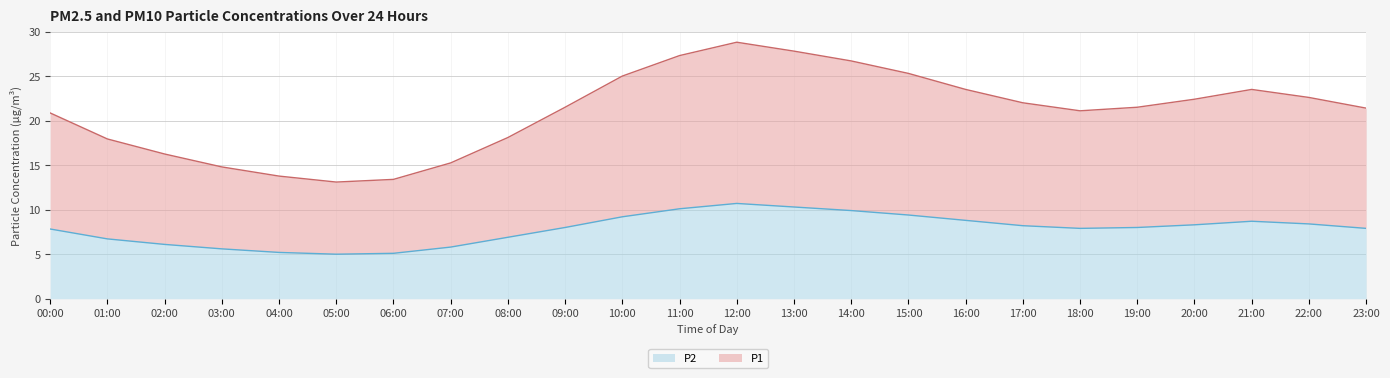

What position from the left is 12:00?

13